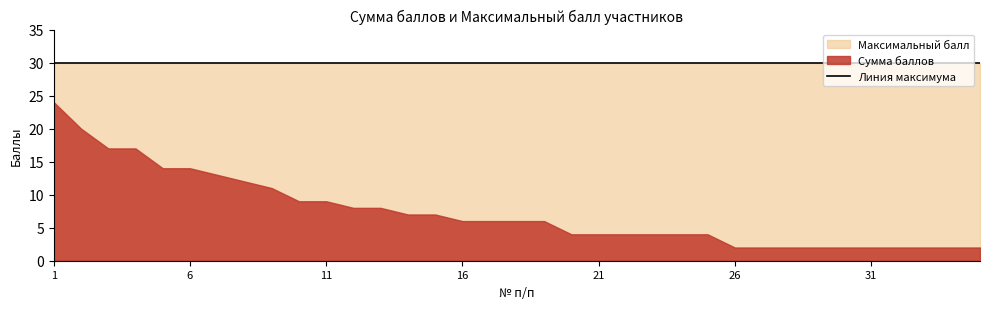

Reading left to right, list all the values displayed in this chart.

Сумма баллов: 24	20	17	17	14	14	13	12	11	9	9	8	8	7	7	6	6	6	6	4	4	4	4	4	4	2	2	2	2	2	2	2	2	2	2
Максимальный балл: 30	30	30	30	30	30	30	30	30	30	30	30	30	30	30	30	30	30	30	30	30	30	30	30	30	30	30	30	30	30	30	30	30	30	30